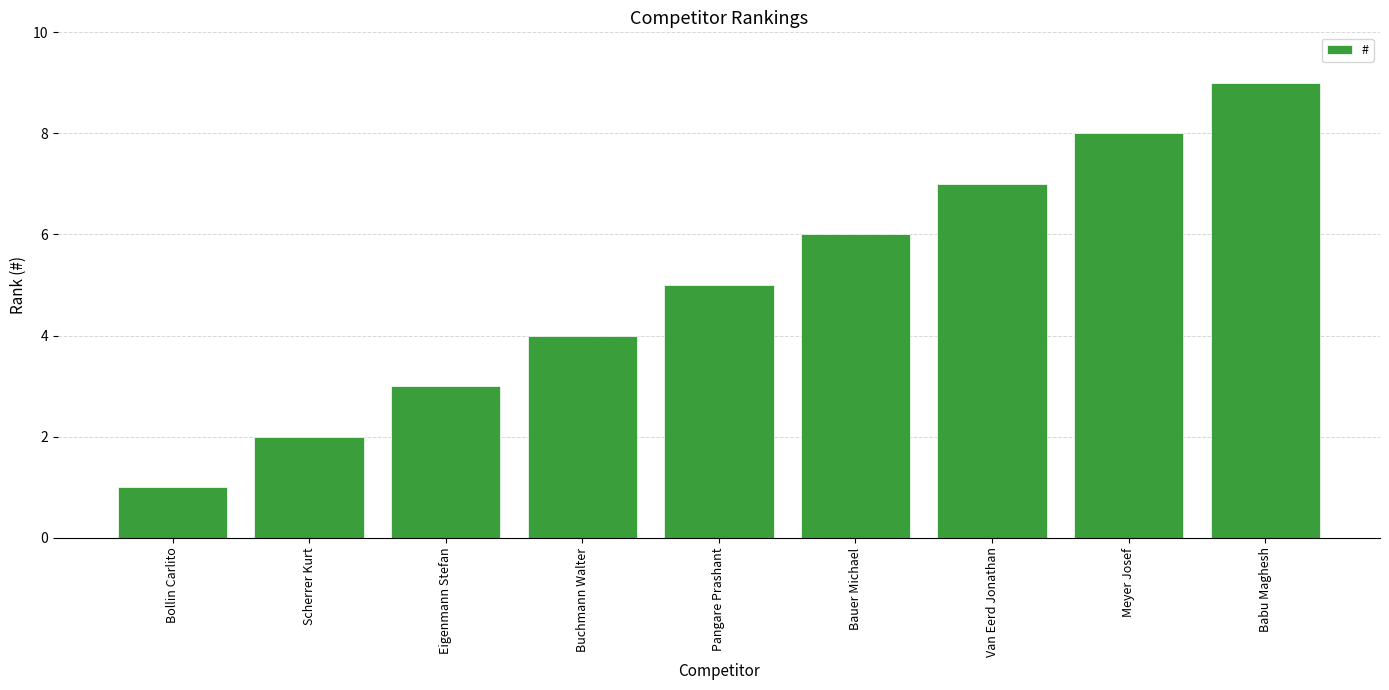

Reading right to left, transcribe all the data shown in this chart.

Babu Maghesh=9	Meyer Josef=8	Van Eerd Jonathan=7	Bauer Michael=6	Pangare Prashant=5	Buchmann Walter=4	Eigenmann Stefan=3	Scherrer Kurt=2	Bollin Carlito=1